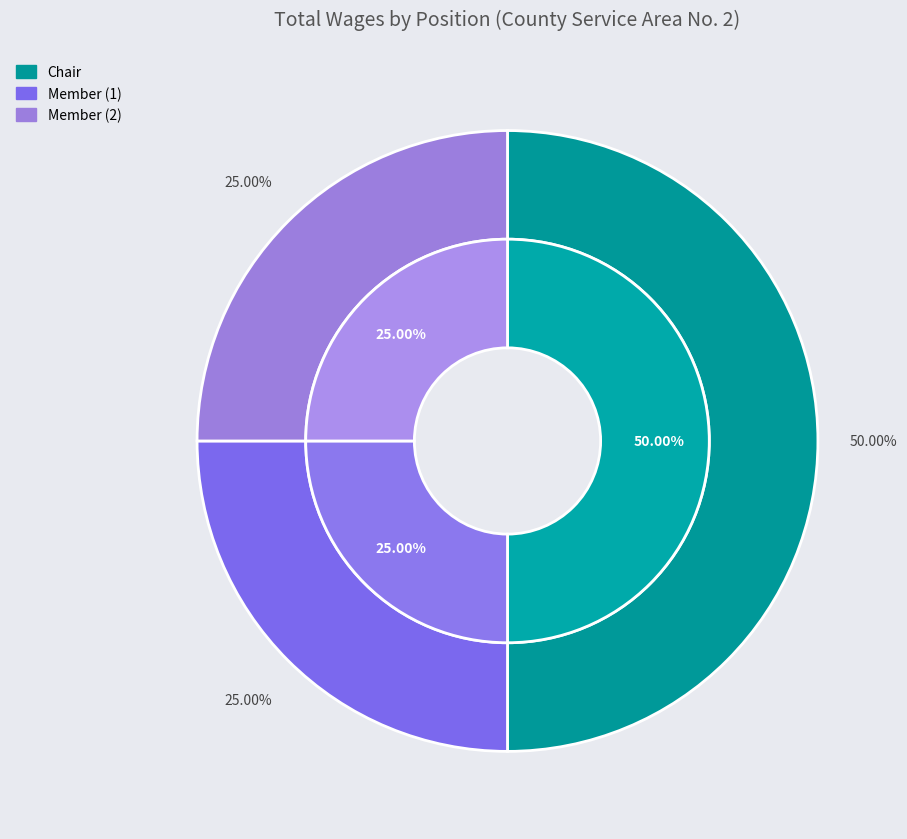

To the nearest percent, what is the combined percentage of Member and Chair?

75%